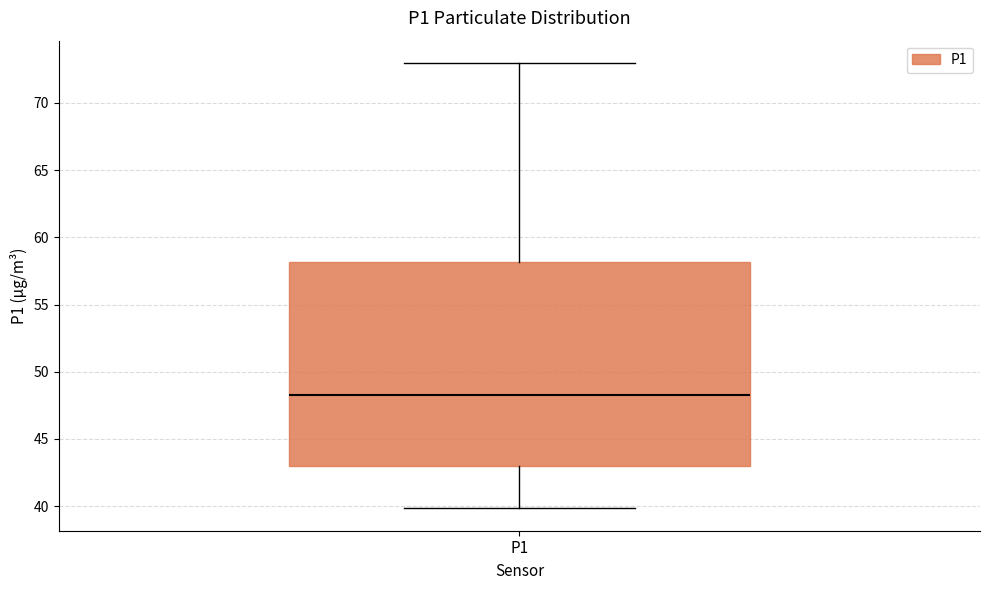

Where is the lower edge of the box for P1 on the y-axis? The values are not printed on the chart, so give them approximately, as read against the axis.

43.0